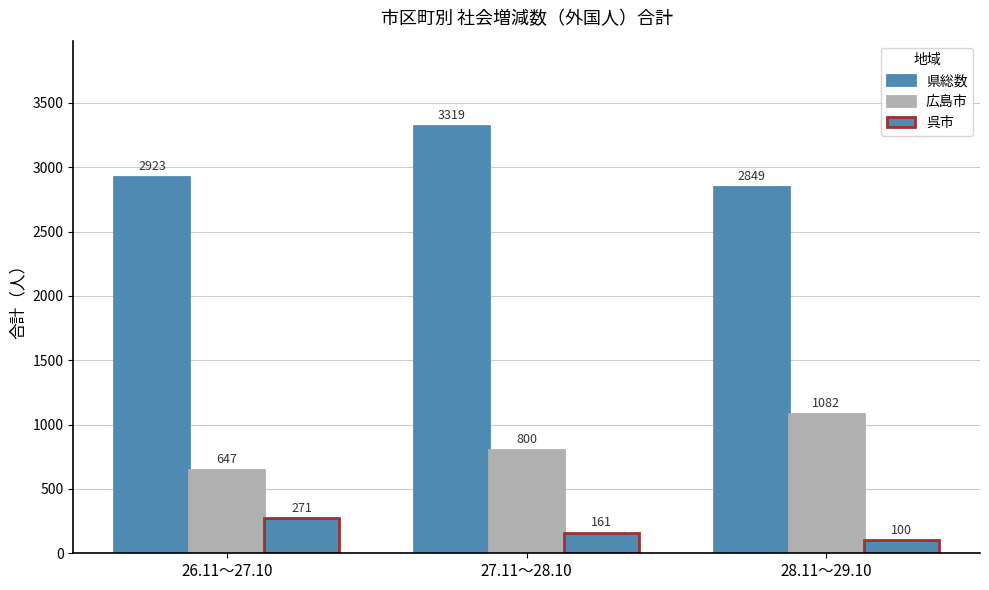

What is the sum of all 呉市 values?

532